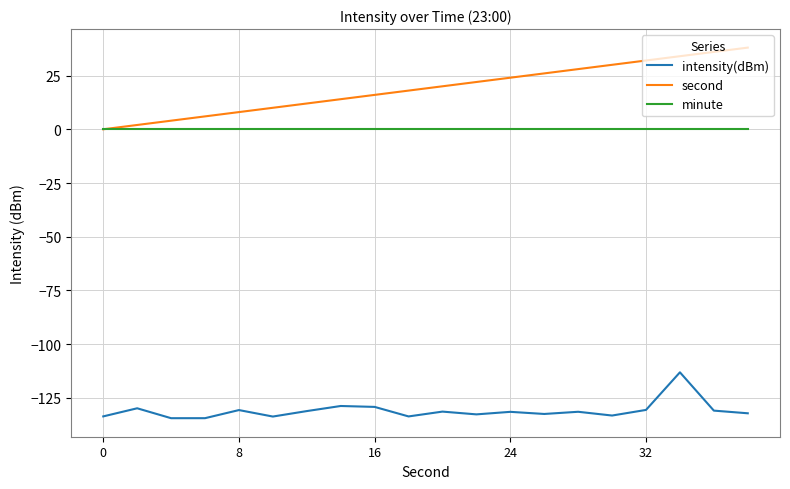

What are all the series names shown in the legend?

intensity(dBm), second, minute